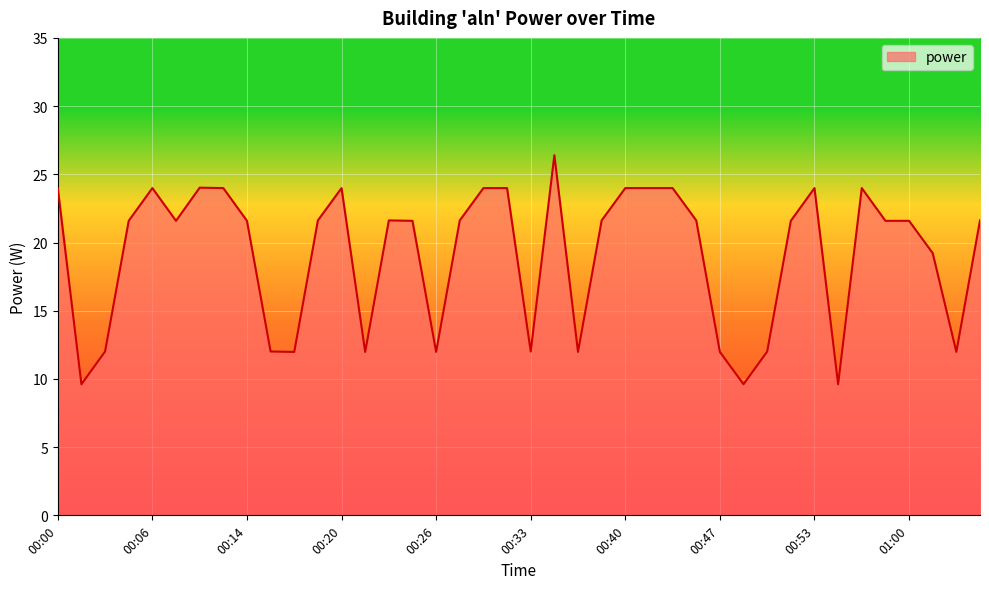

What is the greatest value displayed?

26.4